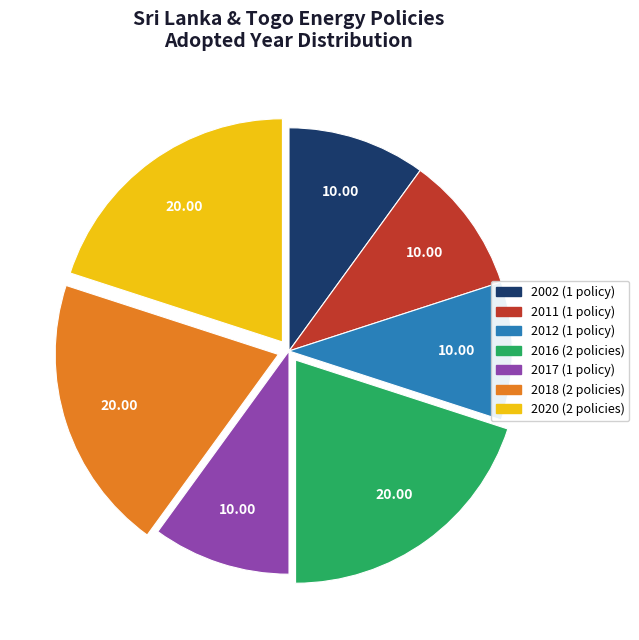

Count the number of slices in the pie.

7